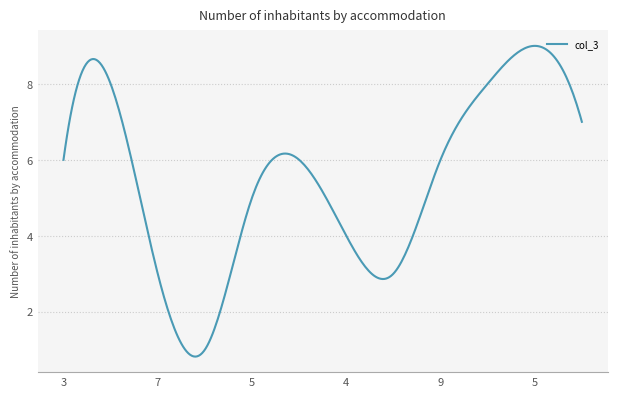

What is the difference between the maximum and minimum values?

8.2